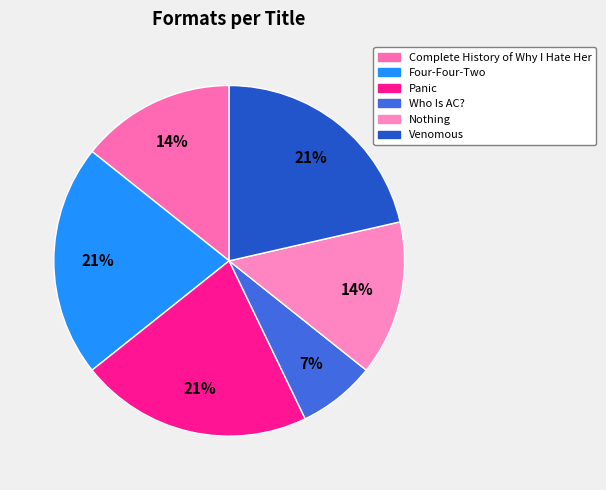

How many segments does this pie chart have?

6